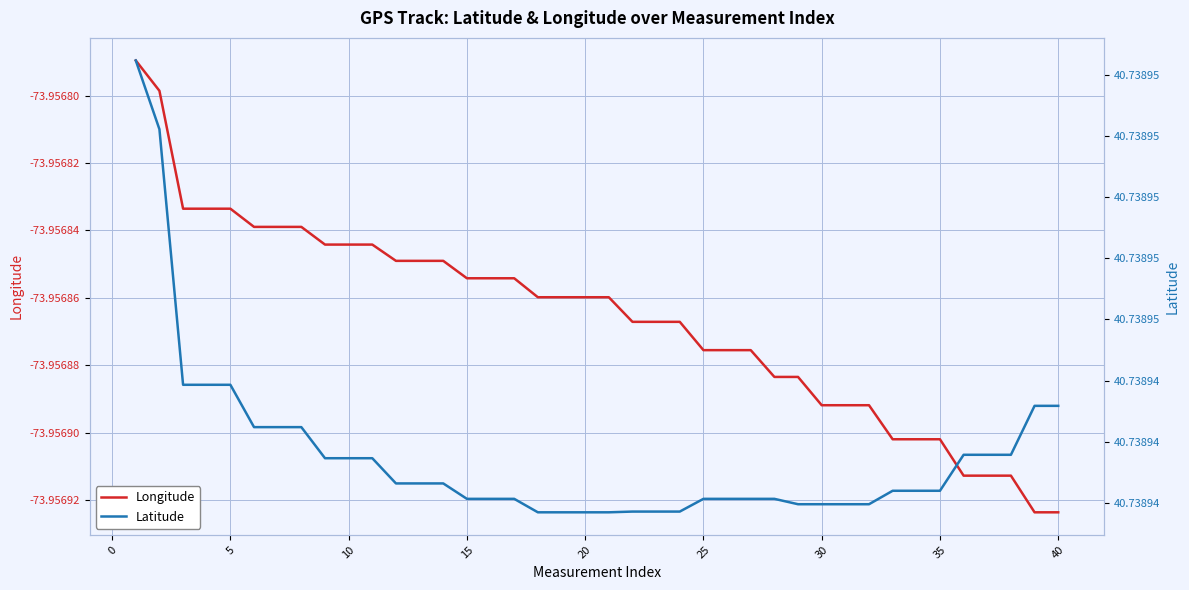

How many categories are shown in the chart?

40